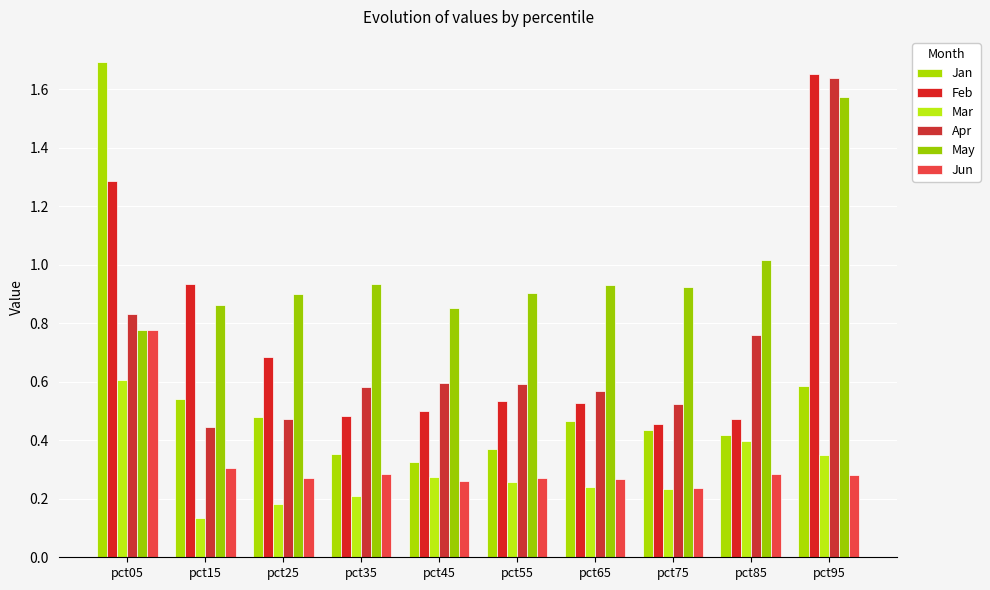

Reading left to right, what are all the values shown in this chart?

Jan: pct05=1.7	pct15=0.5	pct25=0.5	pct35=0.4	pct45=0.3	pct55=0.4	pct65=0.5	pct75=0.4	pct85=0.4	pct95=0.6
Feb: pct05=1.3	pct15=0.9	pct25=0.7	pct35=0.5	pct45=0.5	pct55=0.5	pct65=0.5	pct75=0.5	pct85=0.5	pct95=1.7
Mar: pct05=0.6	pct15=0.1	pct25=0.2	pct35=0.2	pct45=0.3	pct55=0.3	pct65=0.2	pct75=0.2	pct85=0.4	pct95=0.4
Apr: pct05=0.8	pct15=0.4	pct25=0.5	pct35=0.6	pct45=0.6	pct55=0.6	pct65=0.6	pct75=0.5	pct85=0.8	pct95=1.6
May: pct05=0.8	pct15=0.9	pct25=0.9	pct35=0.9	pct45=0.9	pct55=0.9	pct65=0.9	pct75=0.9	pct85=1.0	pct95=1.6
Jun: pct05=0.8	pct15=0.3	pct25=0.3	pct35=0.3	pct45=0.3	pct55=0.3	pct65=0.3	pct75=0.2	pct85=0.3	pct95=0.3